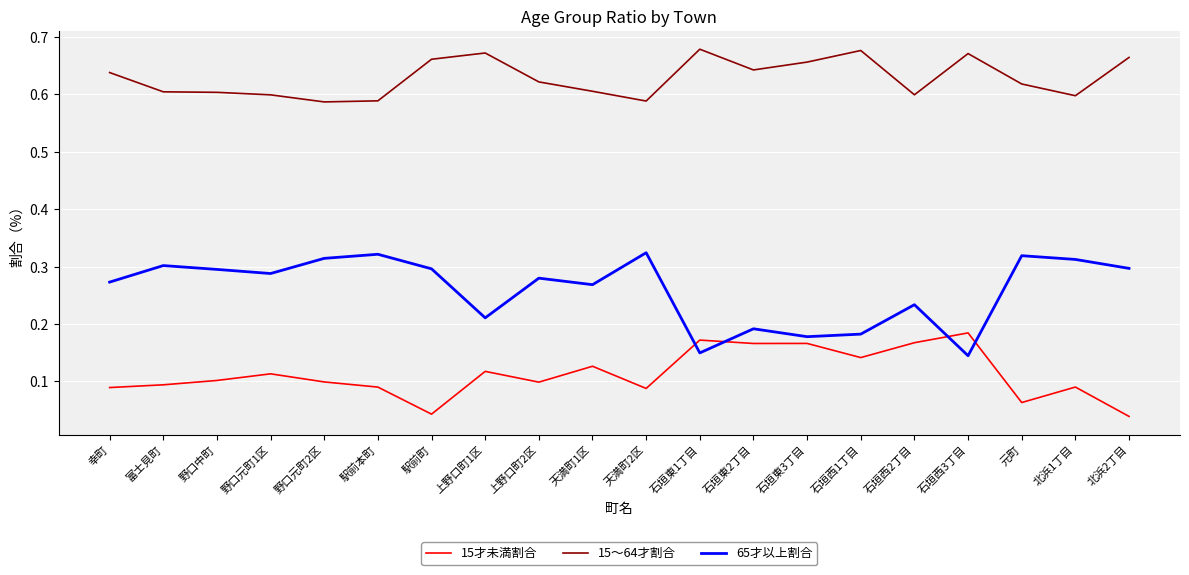

True or false: 15才未満割合 has a value of 0.1 at 石垣東2丁目.

False